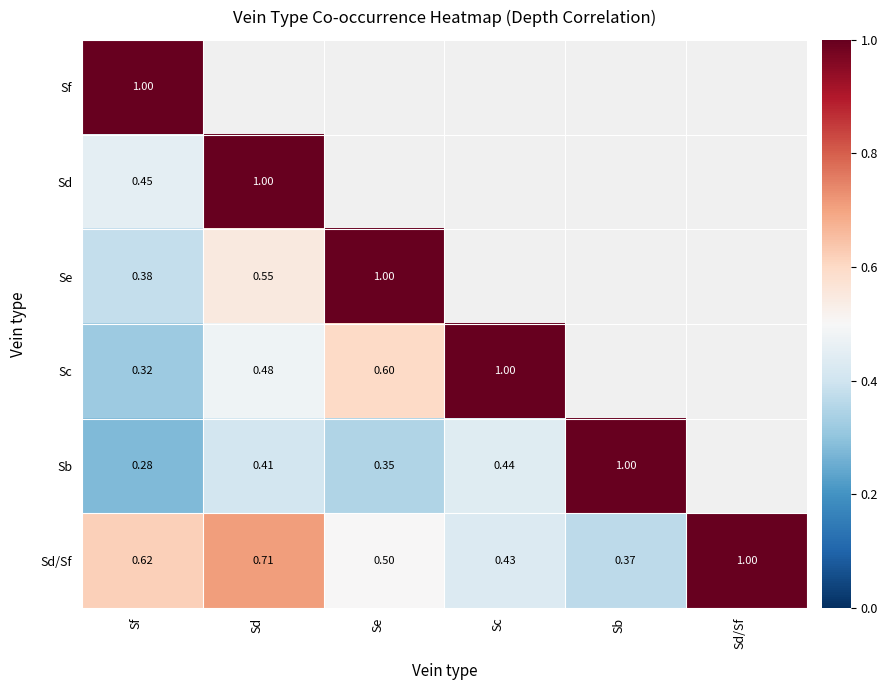

Is the value of Sc at Sf greater than the value of Sd/Sf at Se?

No